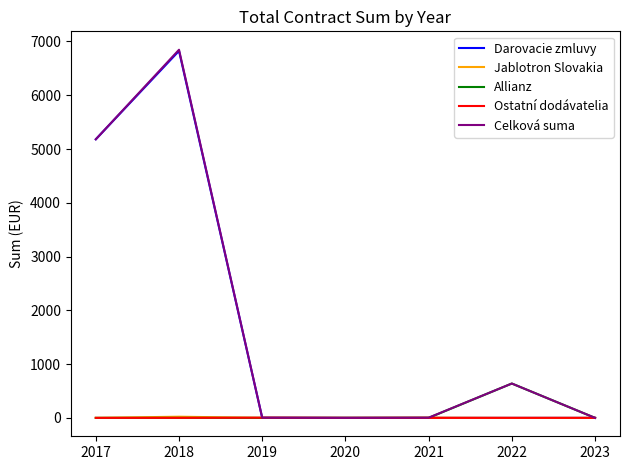

At which category does the chart reach its peak across all series?

2018